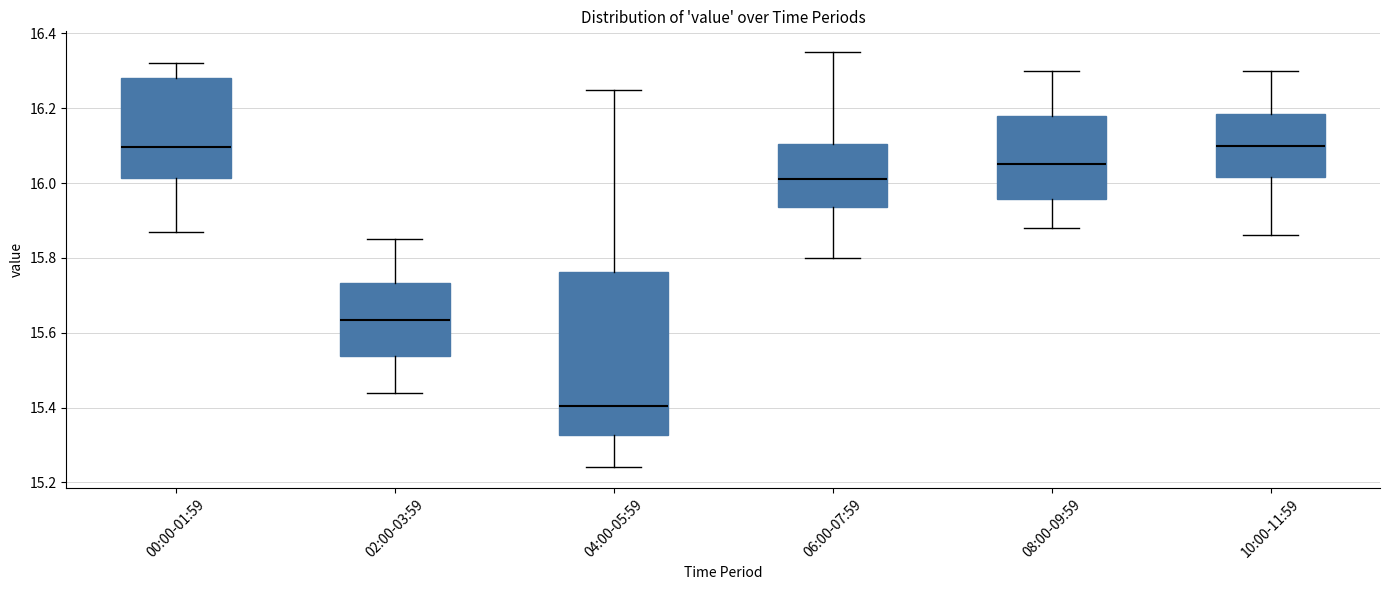

Reading left to right, transcribe this box plot: for each box, give where its median line is, the range the box spans, and where its two whiskers end, as read against the y-axis. The values are not printed on the chart, so give them approximately, as read against the axis.

00:00-01:59: median 16.10, box 16.02 to 16.28, whiskers 15.88 to 16.32
02:00-03:59: median 15.64, box 15.54 to 15.74, whiskers 15.44 to 15.86
04:00-05:59: median 15.40, box 15.32 to 15.76, whiskers 15.24 to 16.26
06:00-07:59: median 16.02, box 15.94 to 16.10, whiskers 15.80 to 16.36
08:00-09:59: median 16.06, box 15.96 to 16.18, whiskers 15.88 to 16.30
10:00-11:59: median 16.10, box 16.02 to 16.18, whiskers 15.86 to 16.30